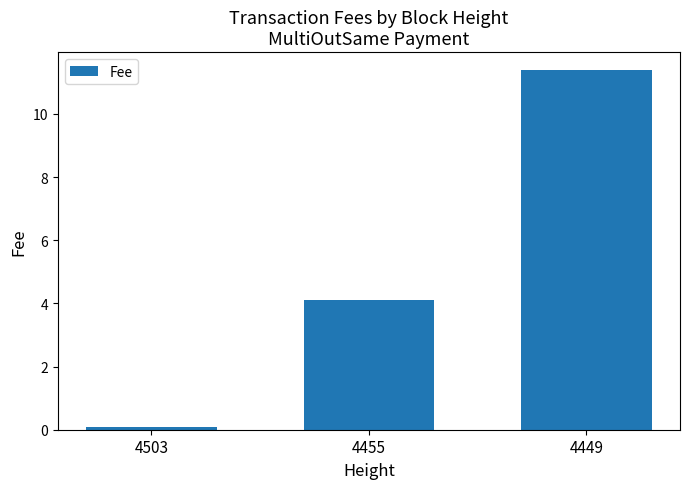

Reading left to right, list all the values displayed in this chart.

4503=0.1	4455=4.1	4449=11.4